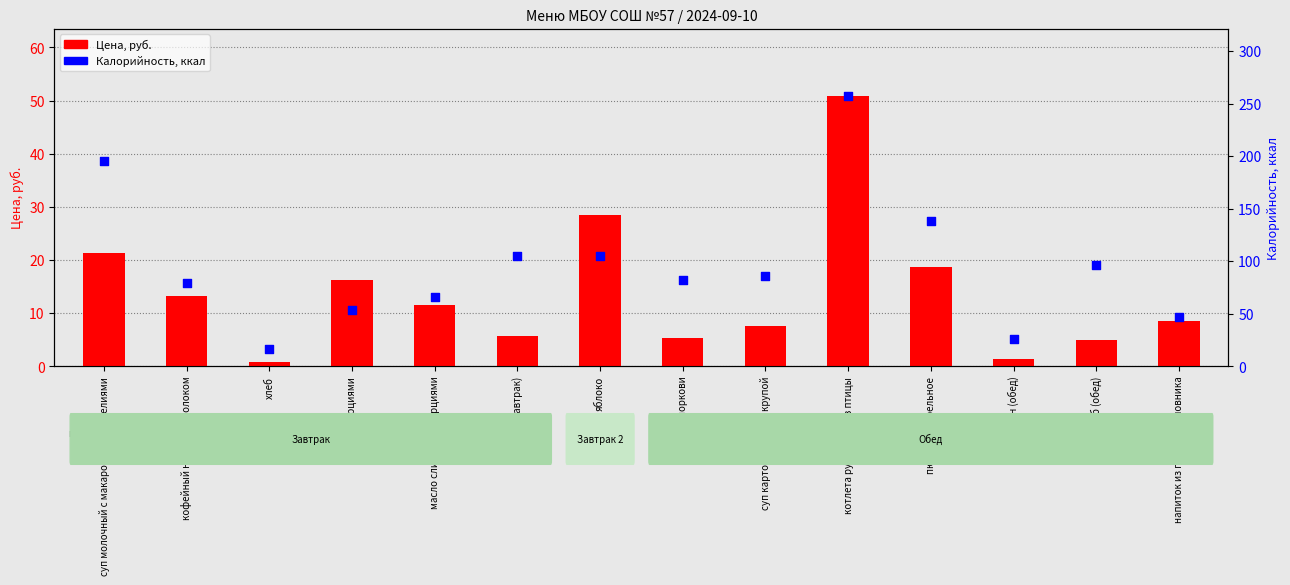

Is the value of Калорийность, ккал at салат из моркови greater than the value of Цена, руб. at напиток из плодов шиповника?

Yes